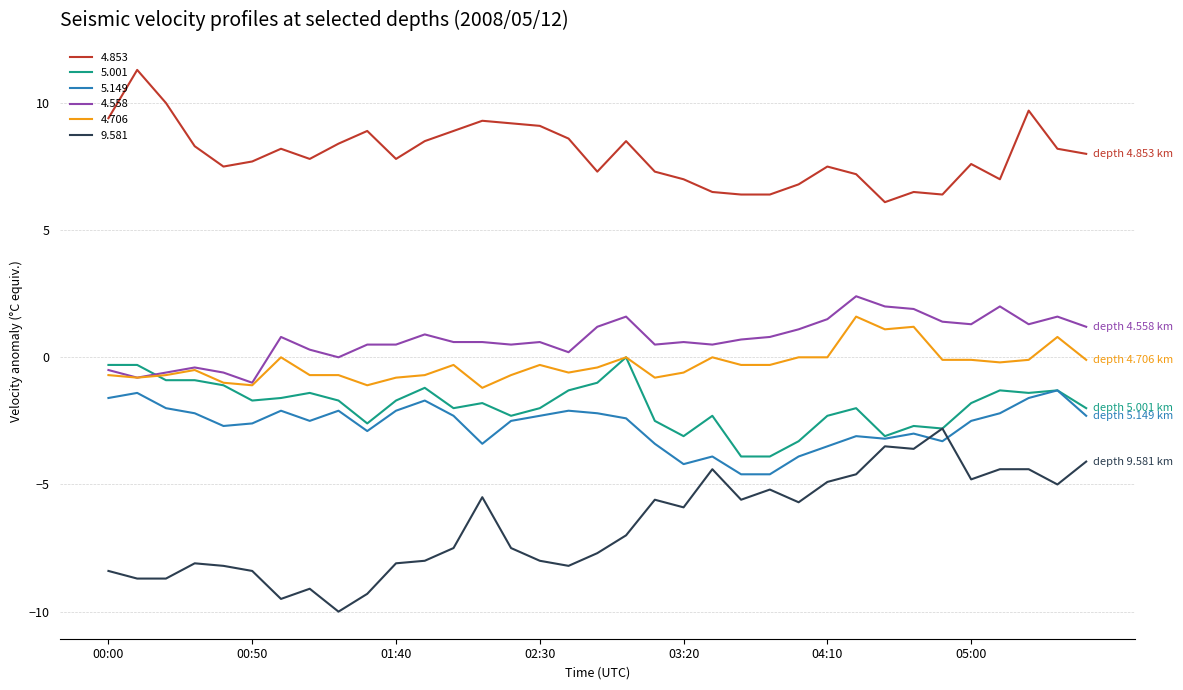

How many lines are shown in the chart?

6